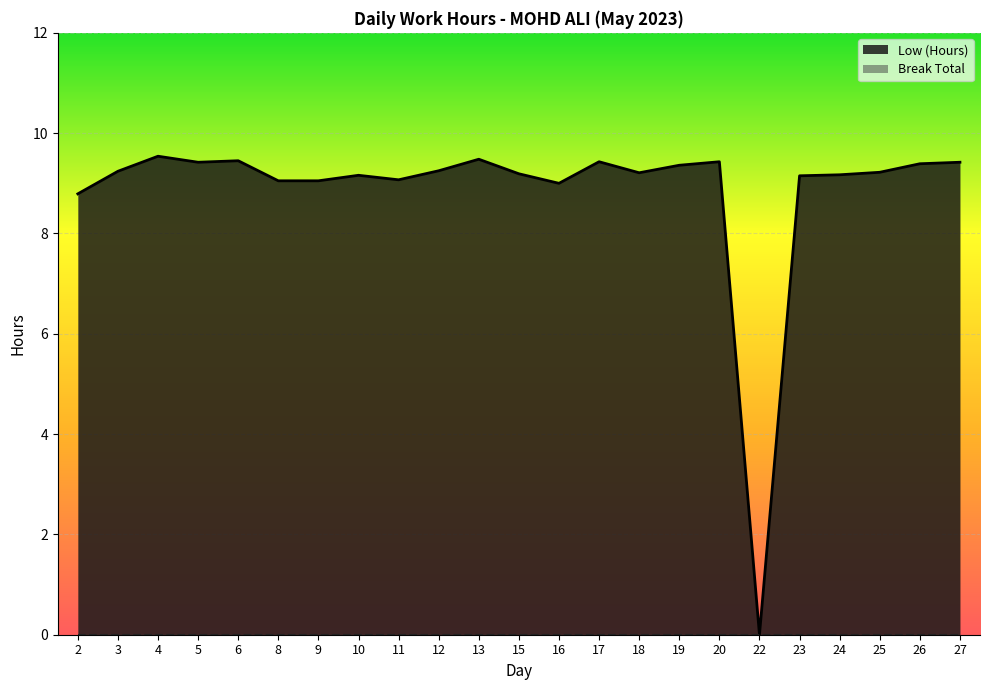

Rank the categories by value from highest to lowest.

4, 13, 6, 17, 20, 5, 27, 26, 19, 12, 3, 25, 18, 15, 24, 10, 23, 11, 8, 9, 16, 2, 22